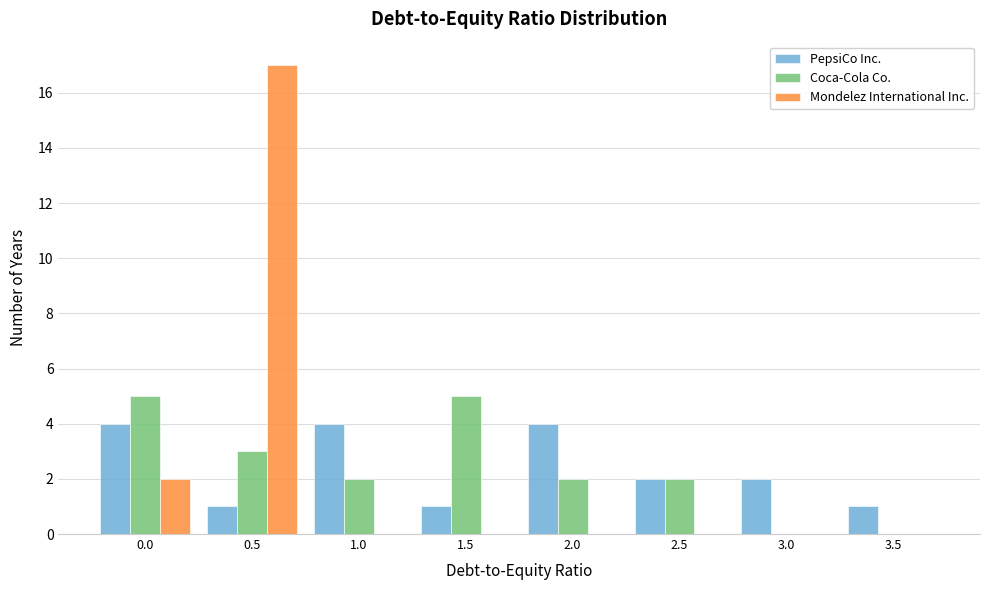

Reading left to right, what are all the values shown in this chart?

PepsiCo Inc.: 0.0=4	0.5=1	1.0=4	1.5=1	2.0=4	2.5=2	3.0=2	3.5=1
Coca-Cola Co.: 0.0=5	0.5=3	1.0=2	1.5=5	2.0=2	2.5=2	3.0=0	3.5=0
Mondelez International Inc.: 0.0=2	0.5=17	1.0=0	1.5=0	2.0=0	2.5=0	3.0=0	3.5=0